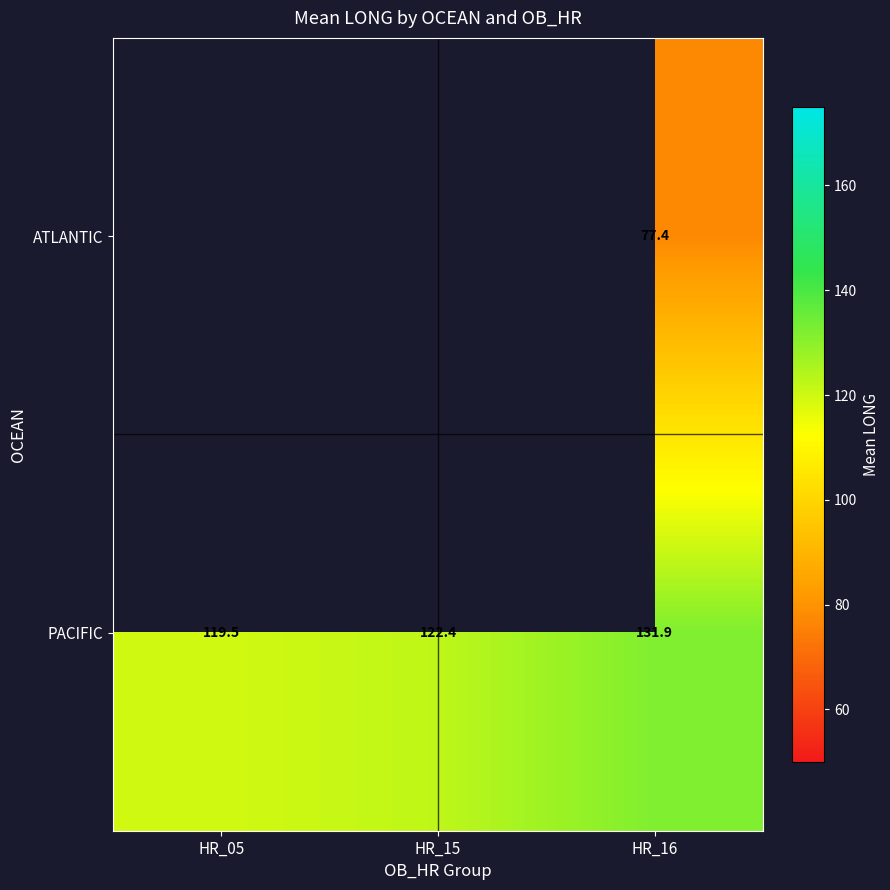

Rank the series at HR_16 from highest to lowest value.

PACIFIC, ATLANTIC